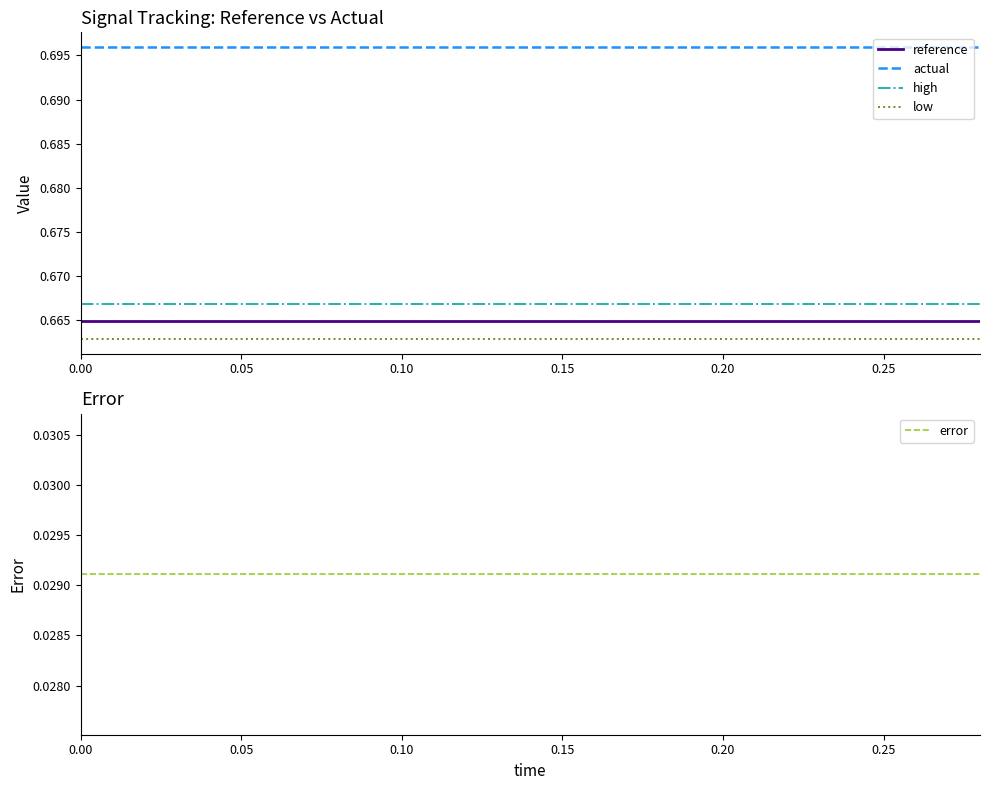

True or false: error has more than 1 interior local peaks.

False